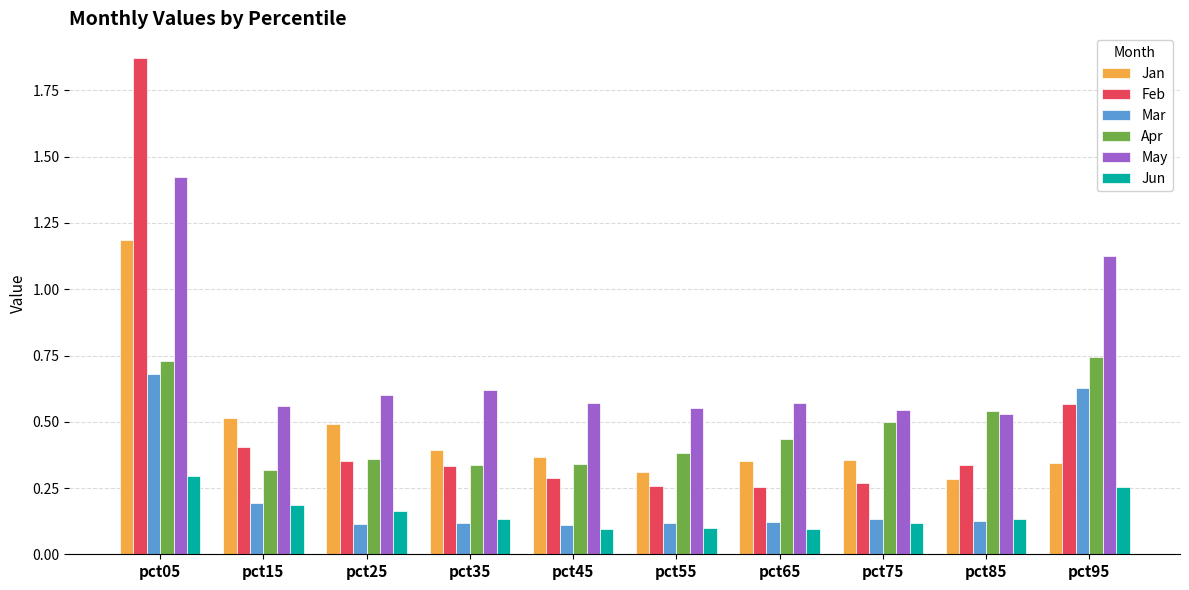

What is the sum of the Mar values at pct95 and pct15?

0.8